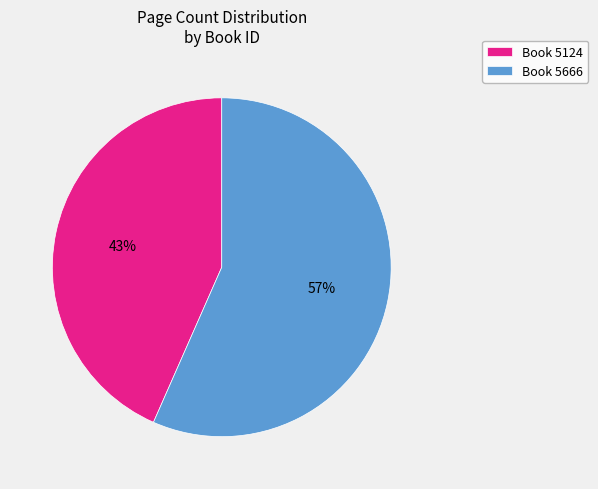

True or false: Book 5124 accounts for 49% of the total.

False